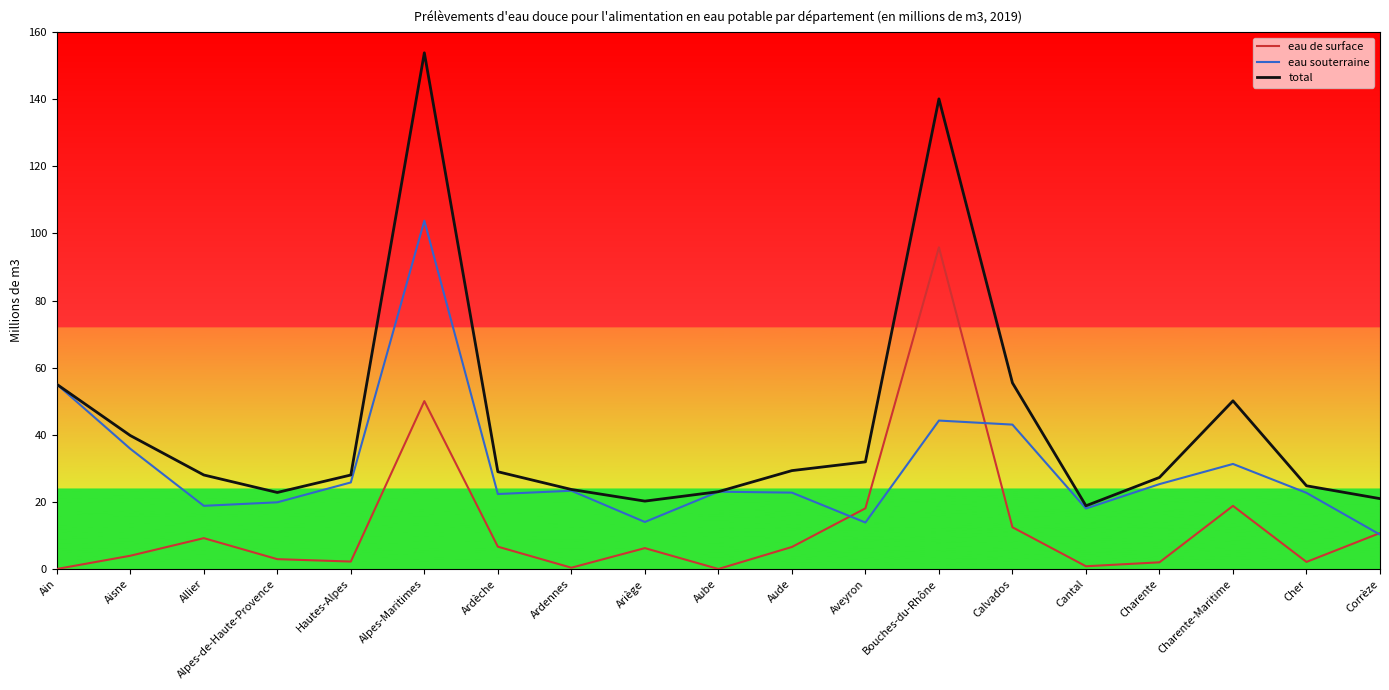

Does the chart display data point markers on the line(s)?

No